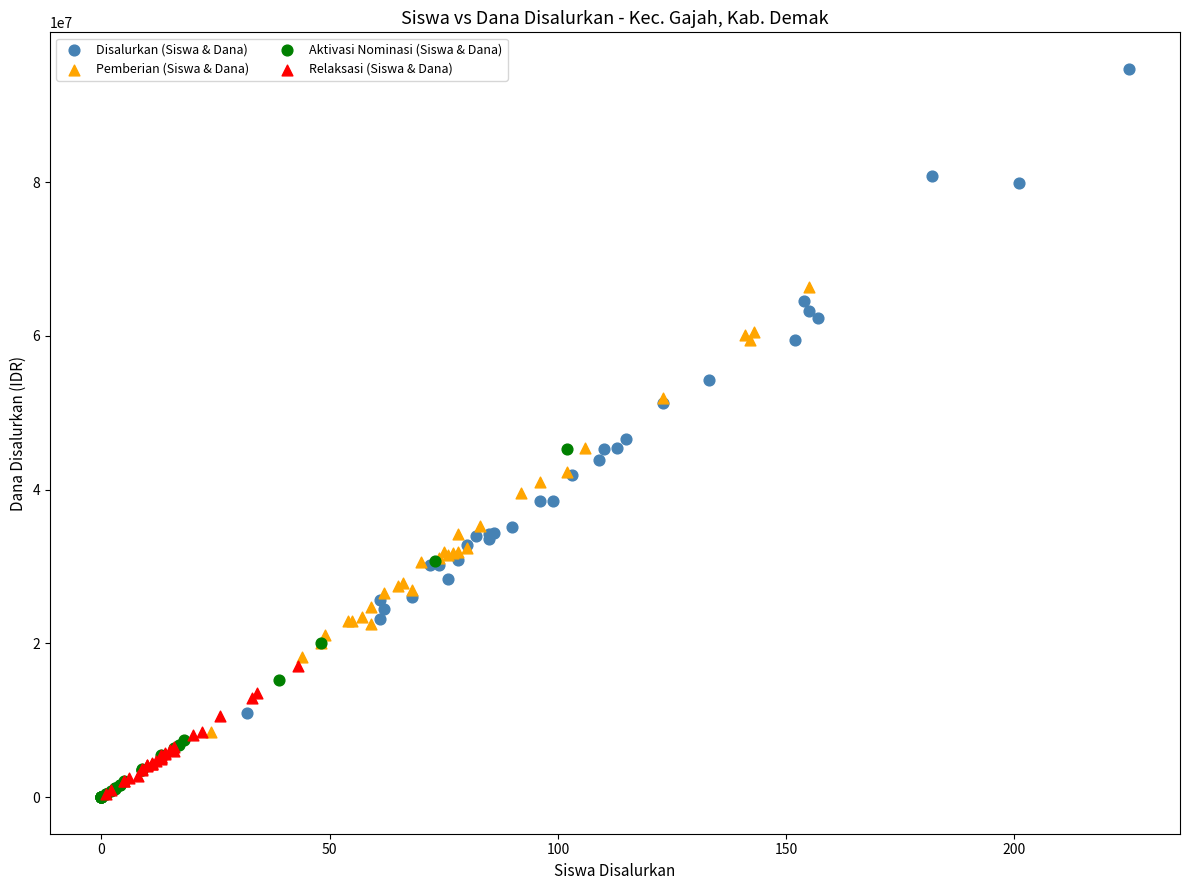

Which series reaches the maximum Y coordinate?

Disalurkan (Siswa & Dana)